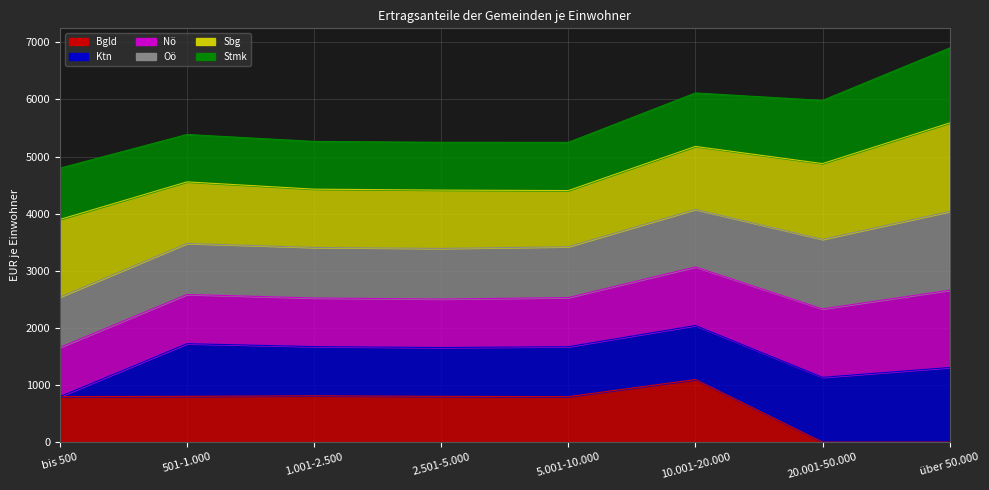

What value does the Ktn_line series have at 20.001-50.000?

1134.6